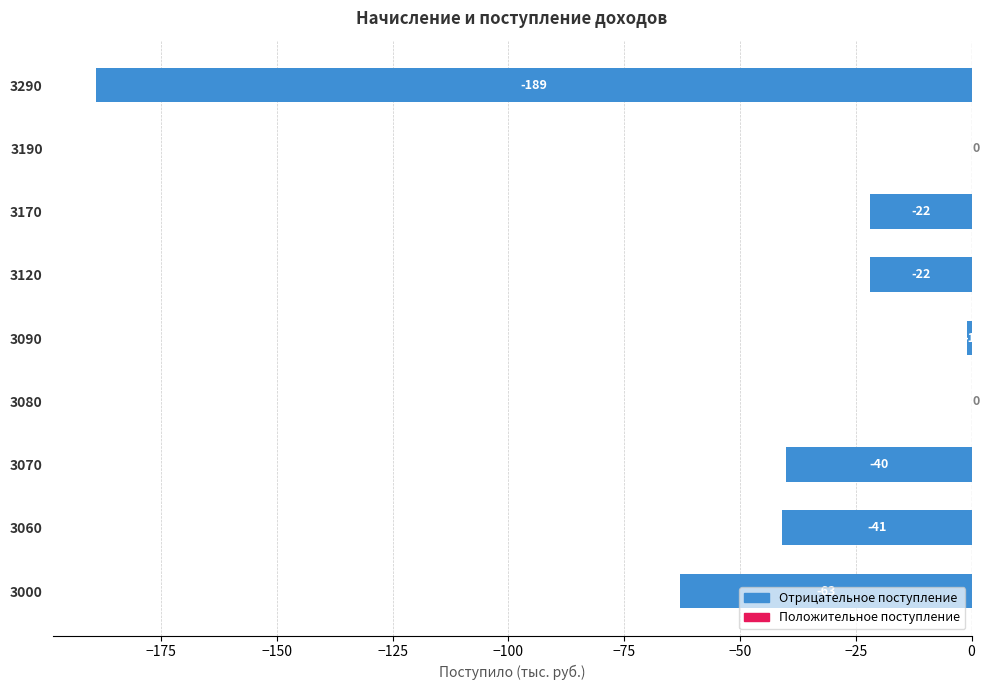

What is the sum of the values at 3120 and 3080?

-22